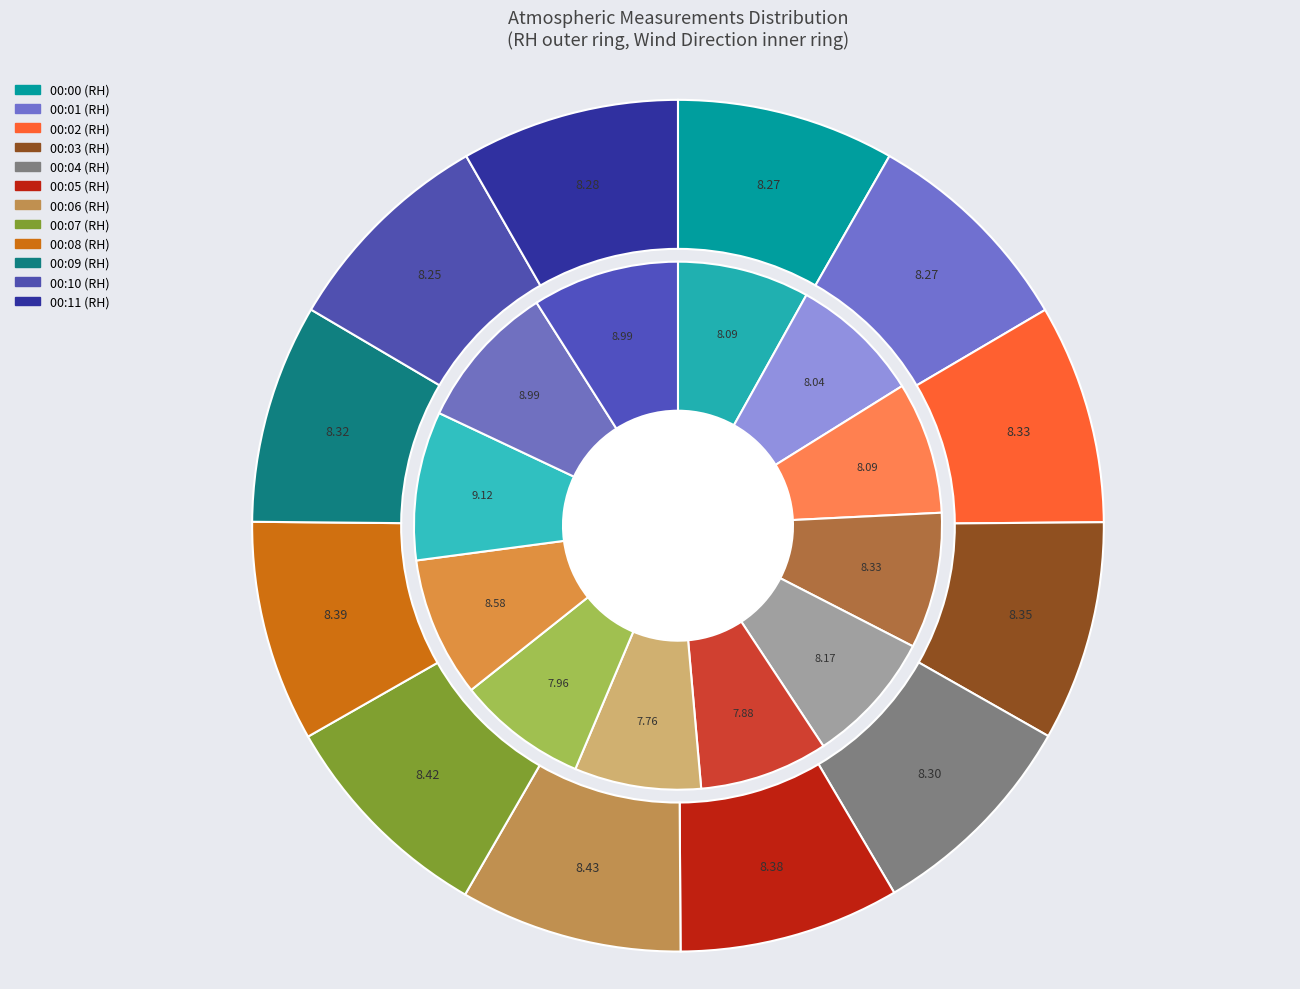

To the nearest percent, what is the average slice percentage?

8%